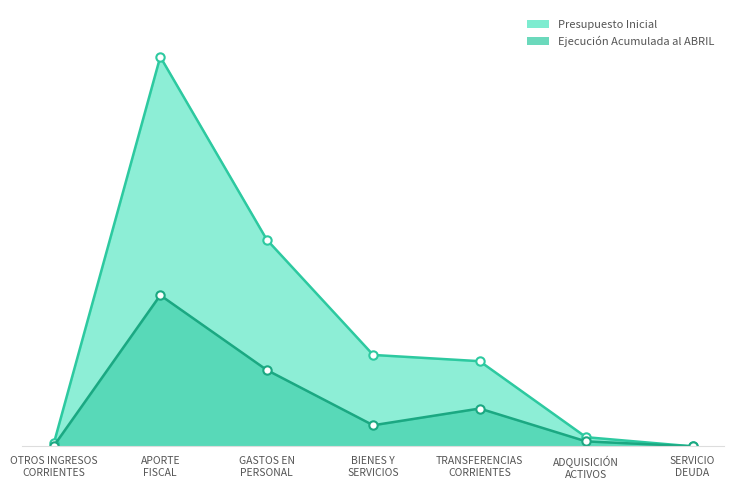

What is the sum of the Presupuesto Inicial values at ADQUISICIÓN
ACTIVOS and TRANSFERENCIAS
CORRIENTES?

3760419